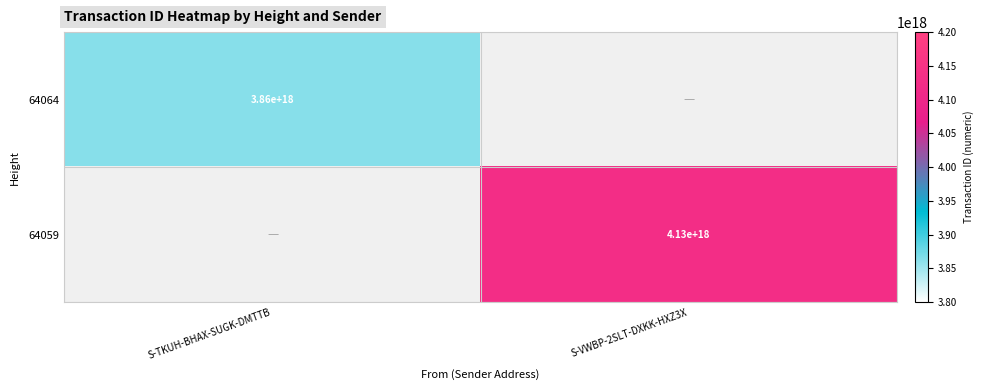

At how many categories does at least one series exceed 4100671277189341696?

1